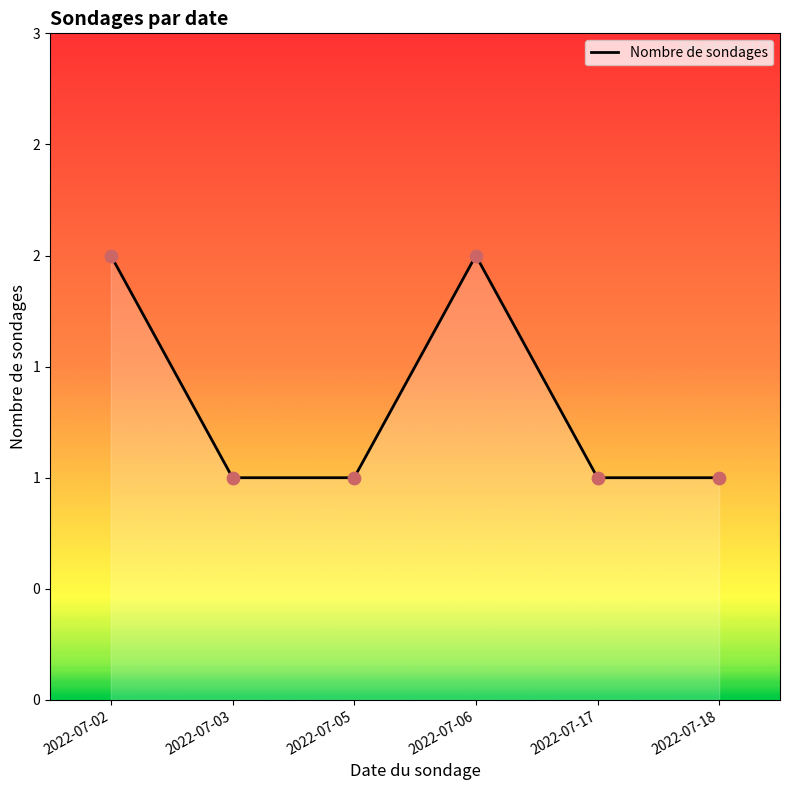

Approximately how many times larger is the value at 2022-07-05 compared to 2022-07-18?

1.0